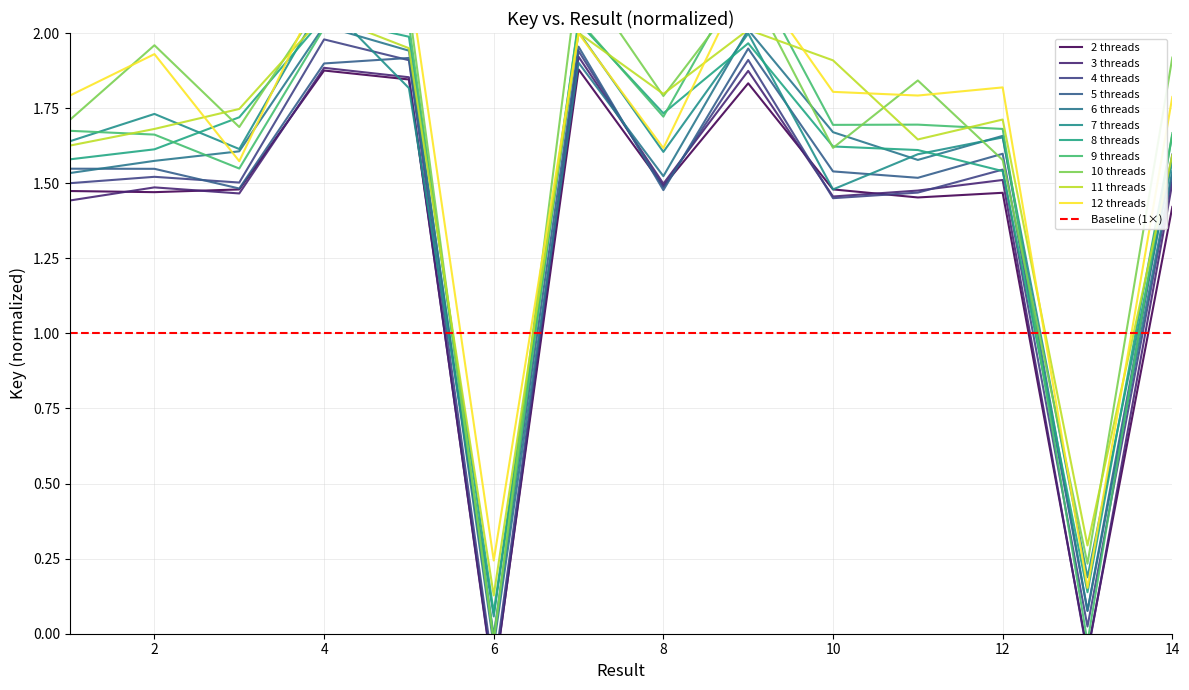

How many data points are less than 1?

2